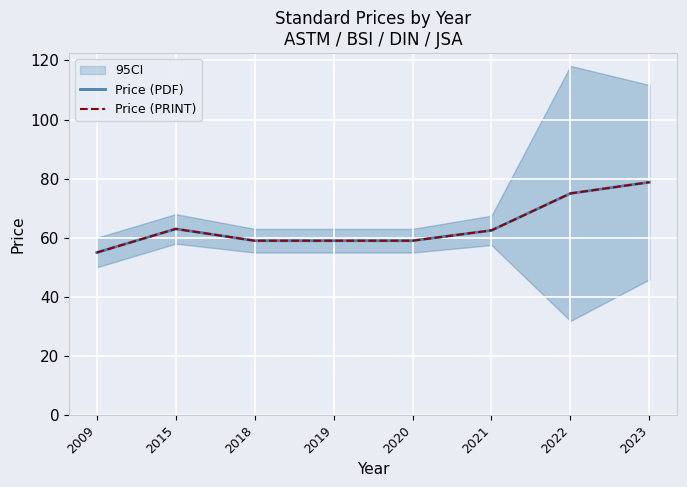

The value of Price (PDF) at 2009 is 55.0. True or false?

True